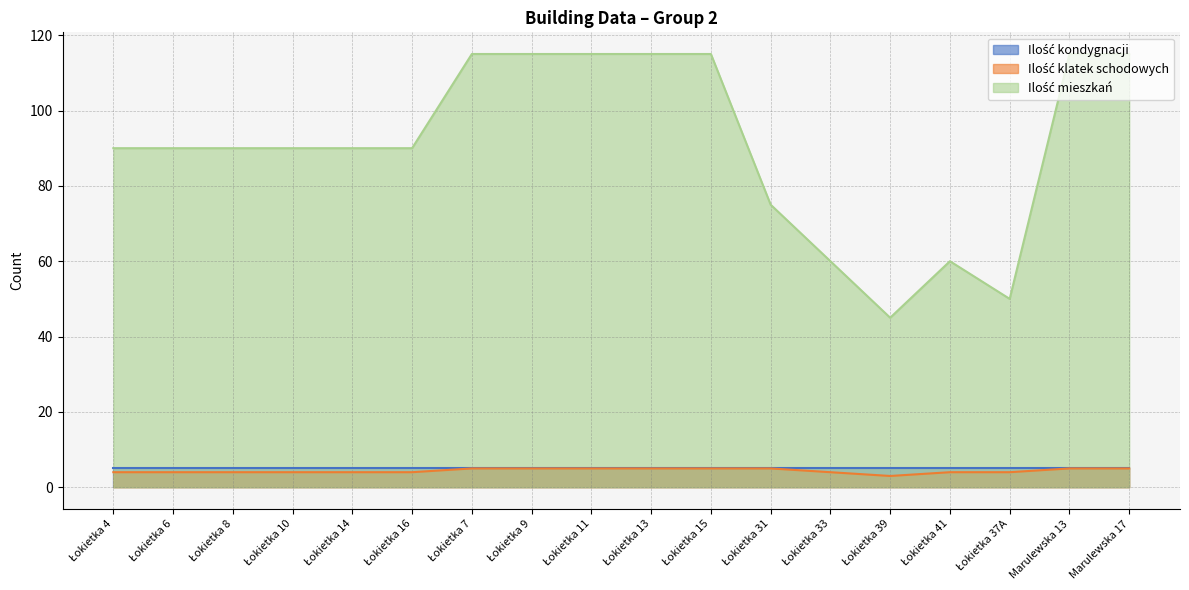

What is the lowest value of the Ilość klatek schodowych series?

3